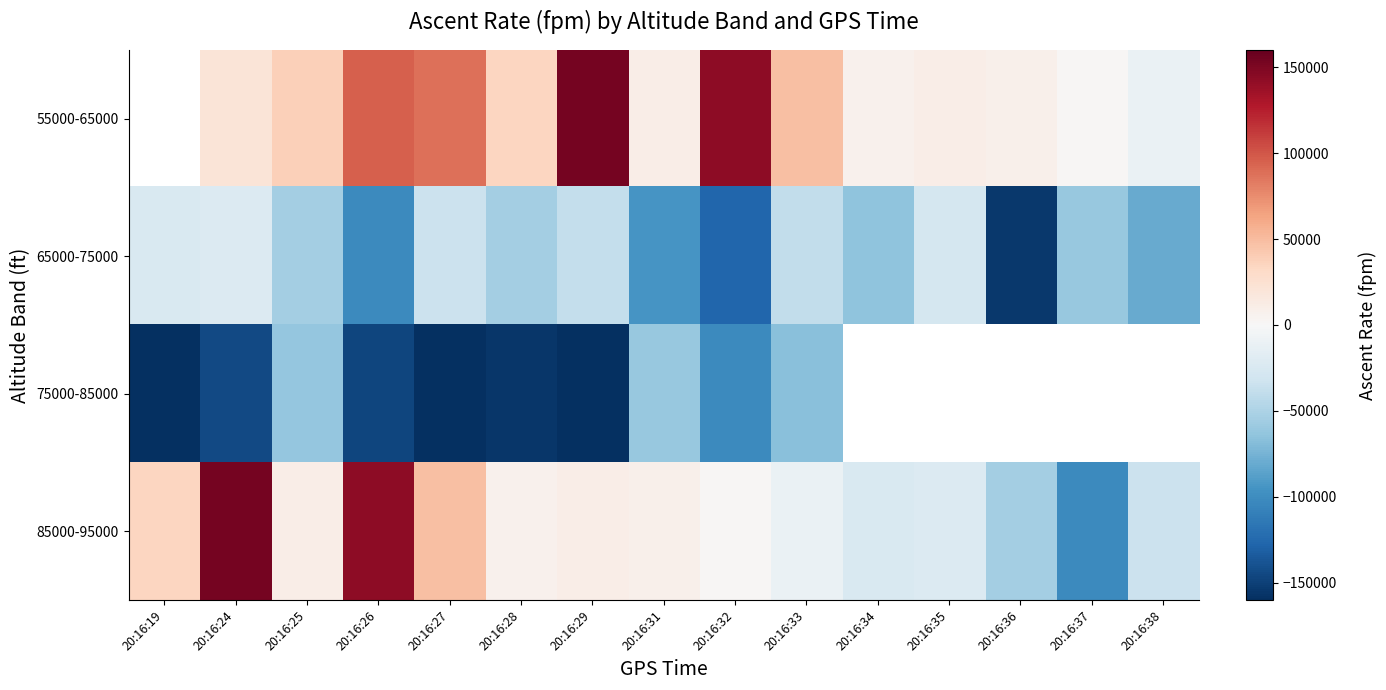

Which label corresponds to the largest value in the chart?

20:16:29